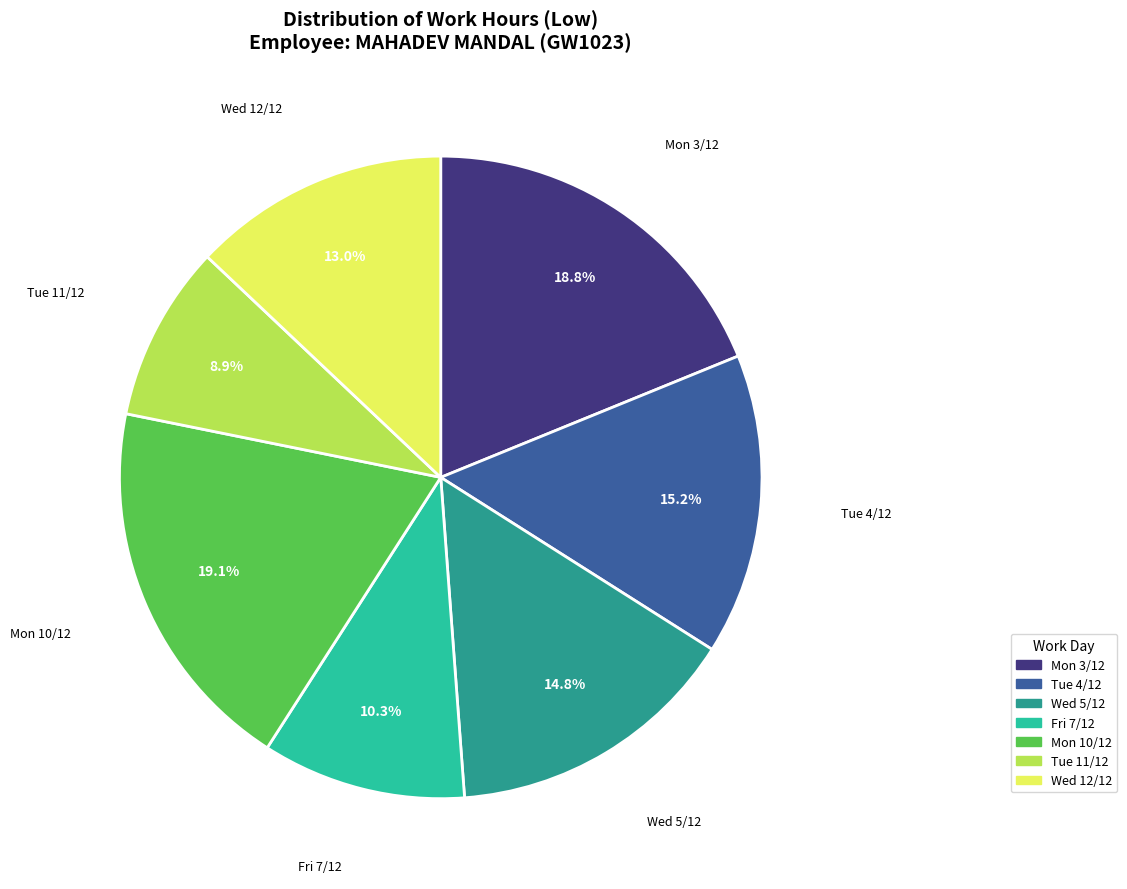

How many slices are in this pie chart?

7